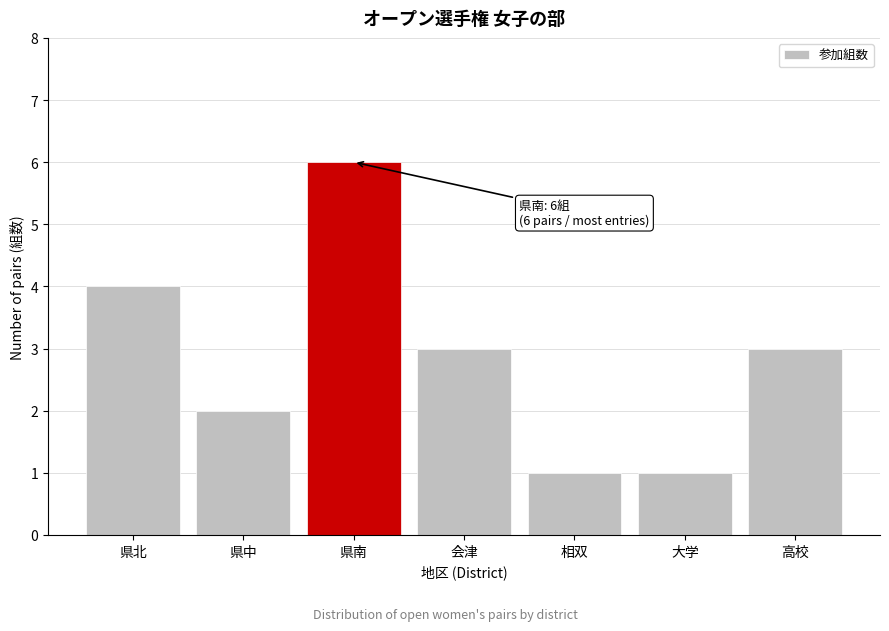

Reading left to right, list all the values displayed in this chart.

県北=4	県中=2	県南=6	会津=3	相双=1	大学=1	高校=3